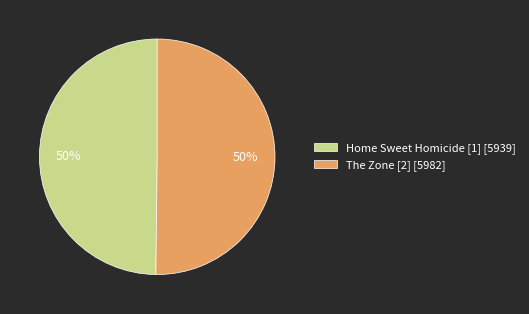

To the nearest percent, what is the combined percentage of Home Sweet Homicide [1] and The Zone [2]?

100%